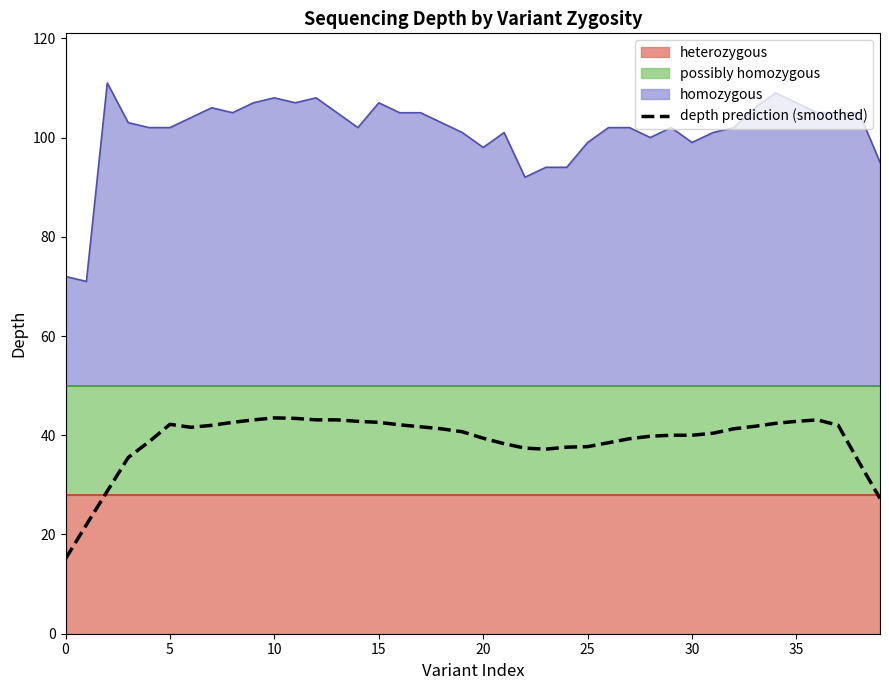

What is the lowest value of the homozygous series?

71.0